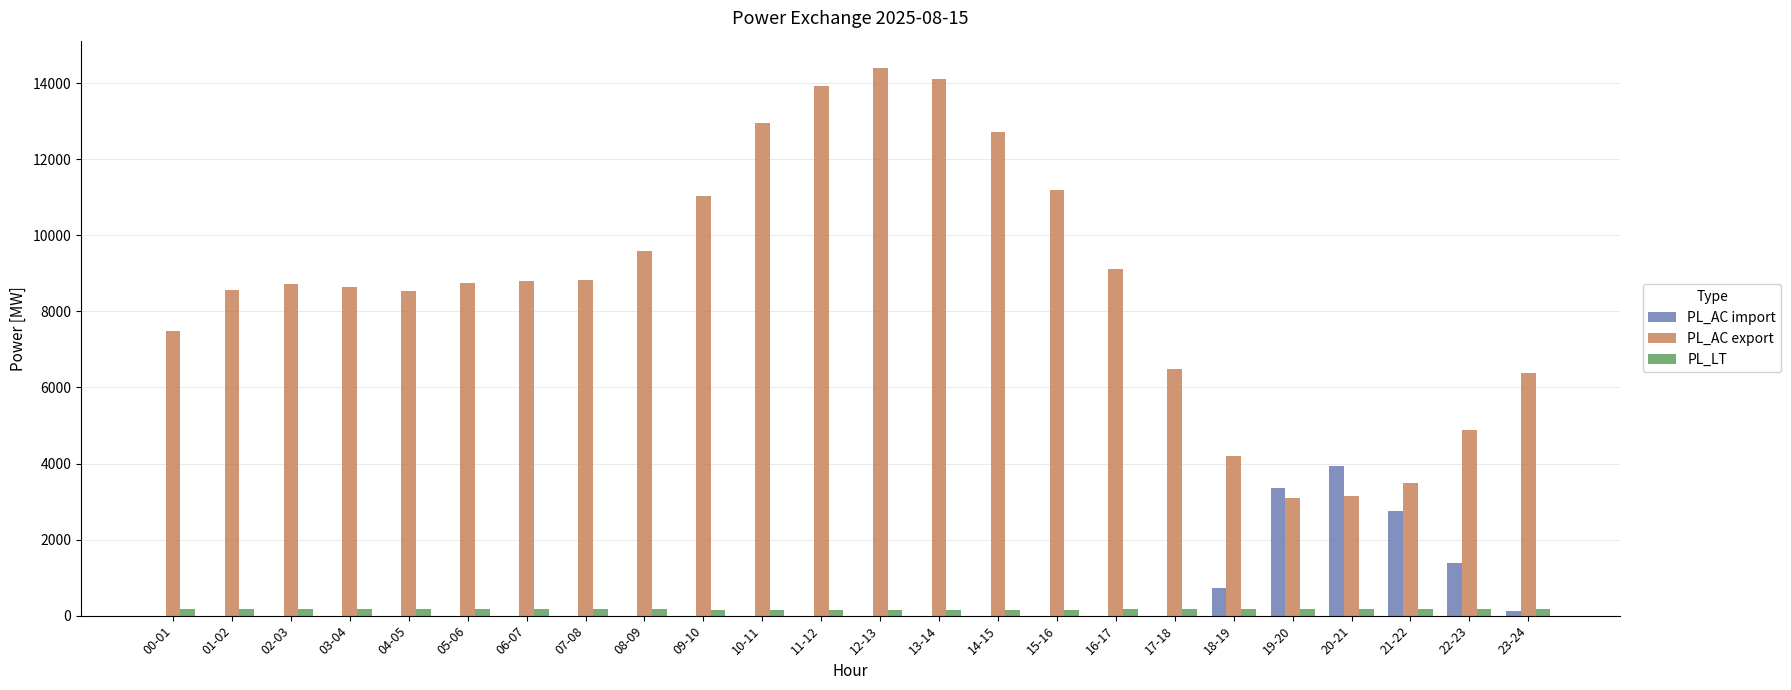

What is the sum of all PL_AC export values?

208986